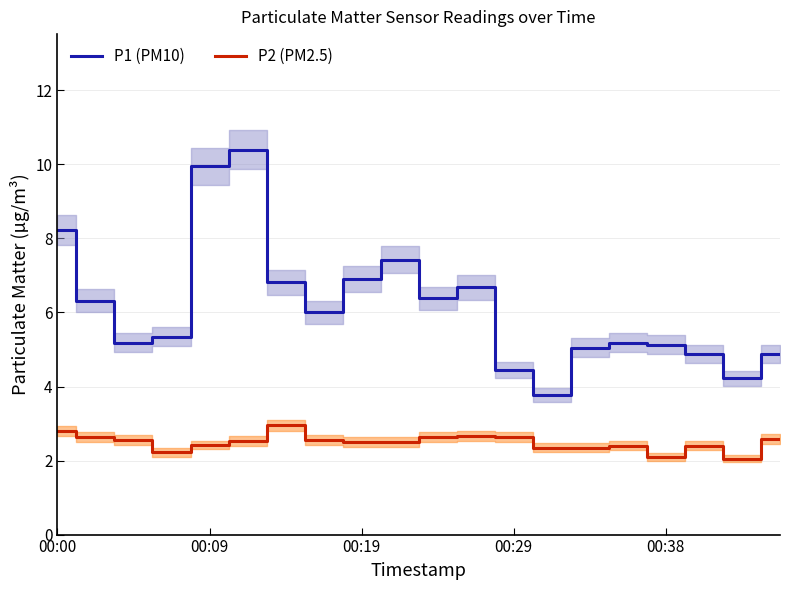

True or false: P2 (PM2.5) and P1 (PM10) cross at least once.

False